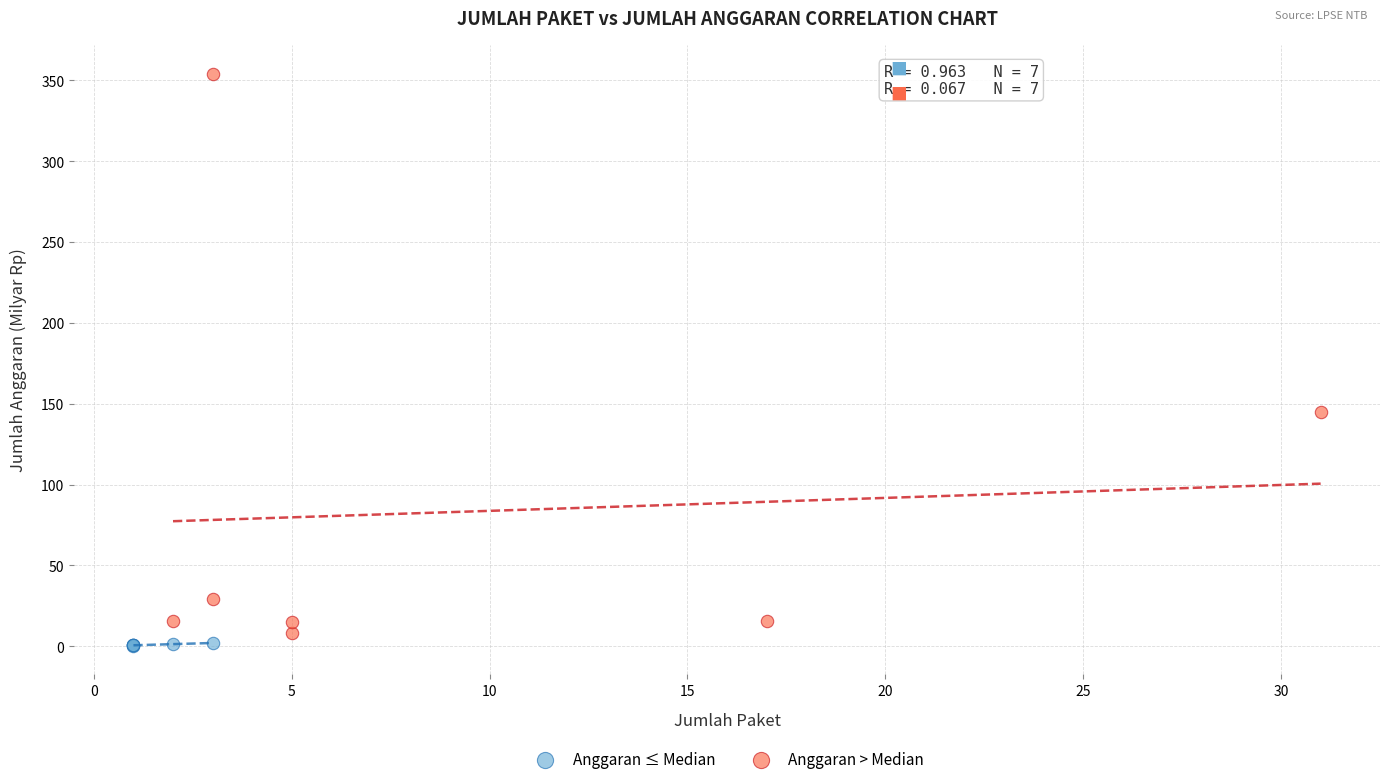

Which series has the largest Y range (max minus min)?

Anggaran > Median